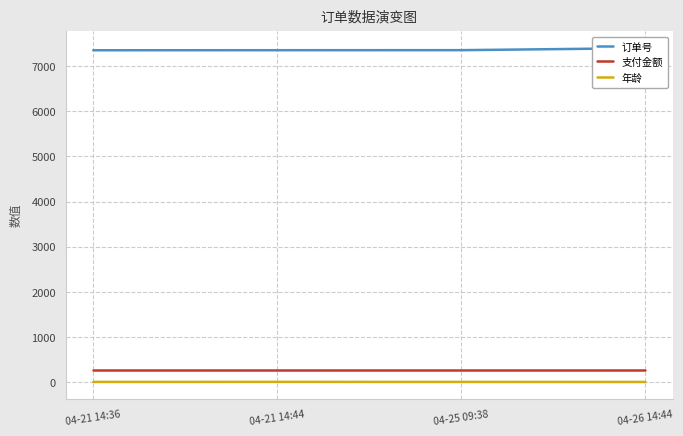

What are all the series names shown in the legend?

订单号, 支付金额, 年龄